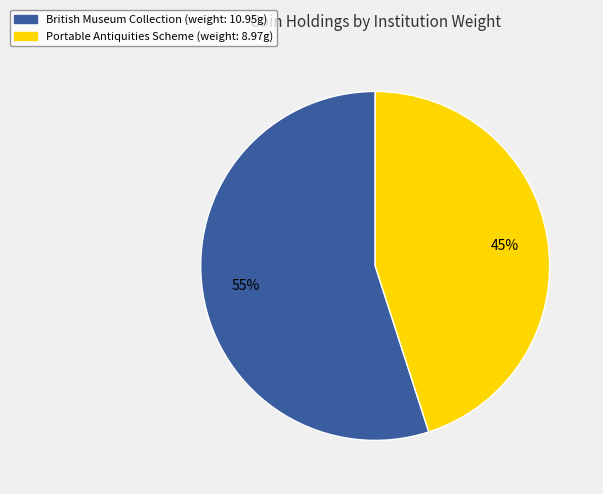

To the nearest percent, what is the combined percentage of Portable Antiquities Scheme and British Museum?

100%